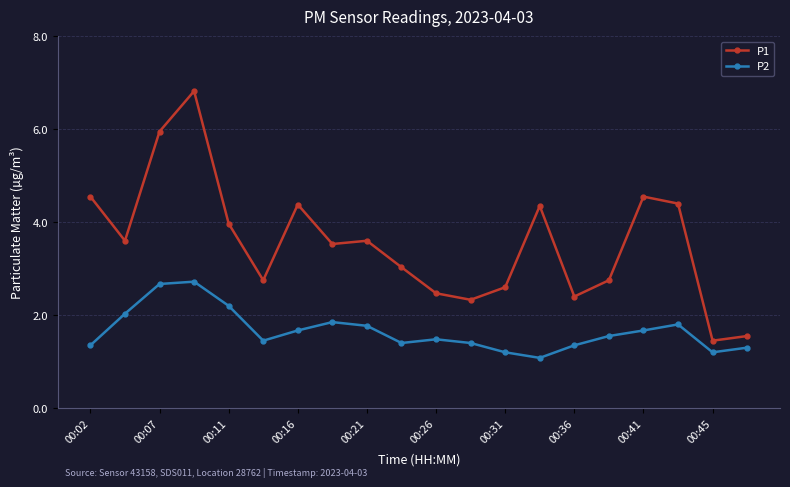

What is the greatest value displayed?

6.8